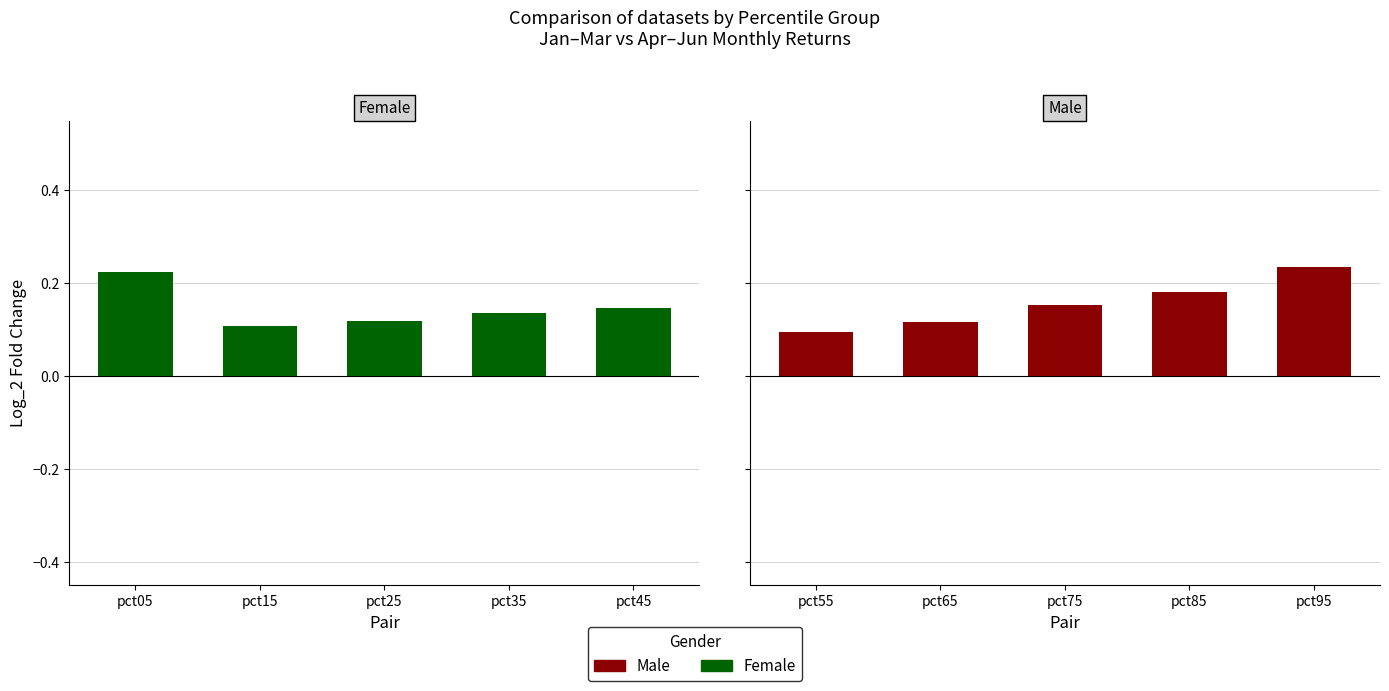

The value of Female at pct15 is 0.1. True or false?

False